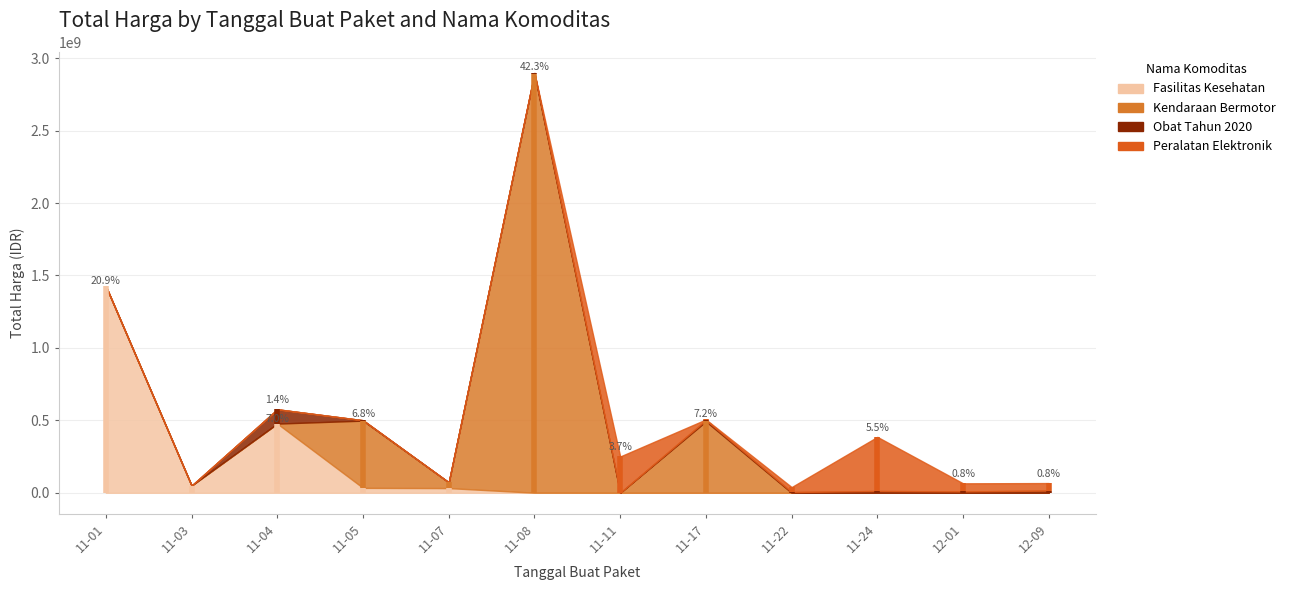

How many positive values does the Kendaraan Bermotor series have?

4